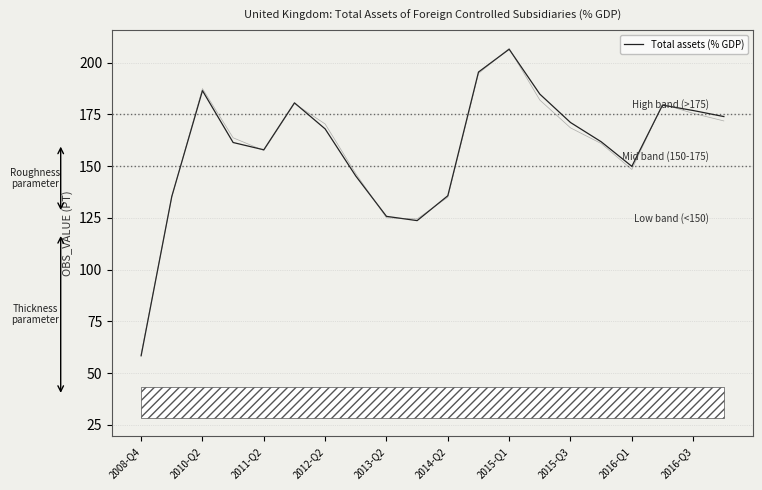

At which label does Total assets (% GDP) reach its peak?

2015-Q1